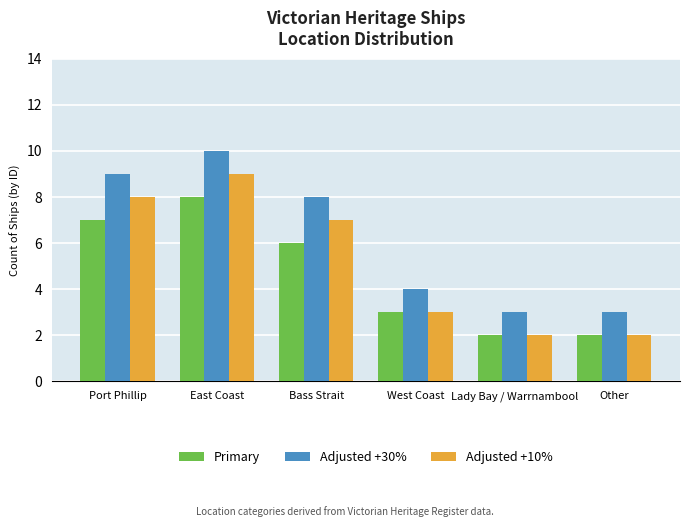

How many Adjusted +10% values are between 2 and 8?

5